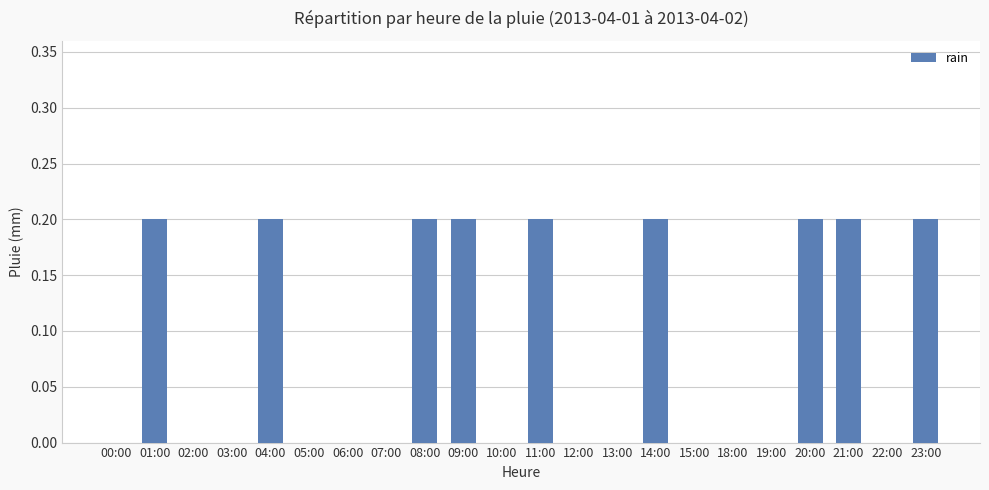

Reading left to right, what are all the values shown in this chart?

0.0	0.2	0.0	0.0	0.2	0.0	0.0	0.0	0.2	0.2	0.0	0.2	0.0	0.0	0.2	0.0	0.0	0.0	0.2	0.2	0.0	0.2